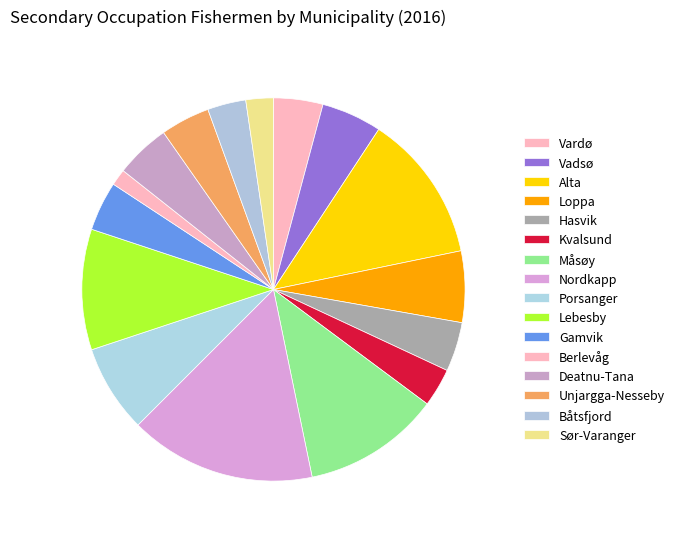

Count the number of slices in the pie.

16